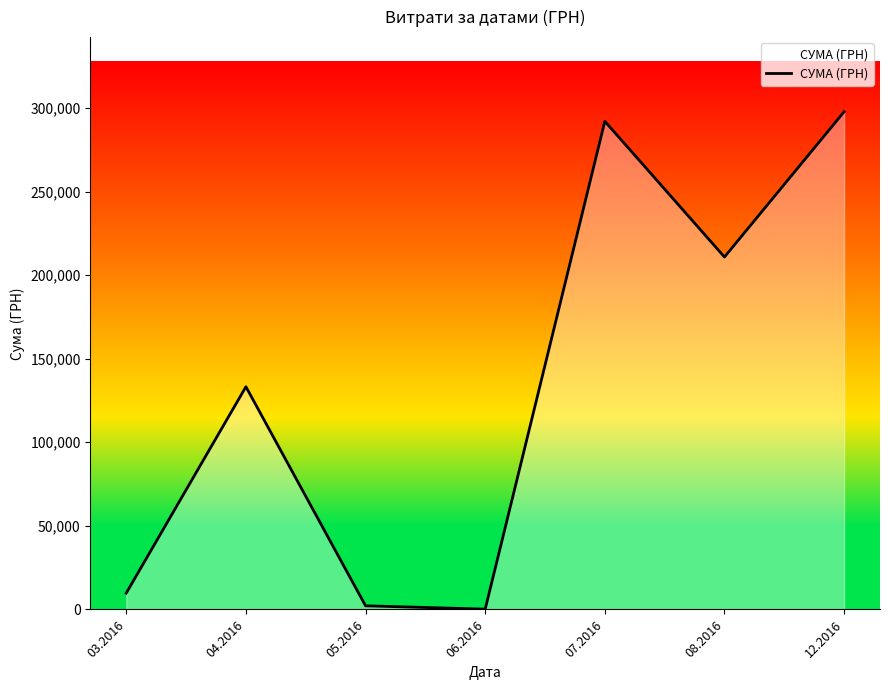

What is the difference between the values at 03.2016 and 04.2016?

123429.1